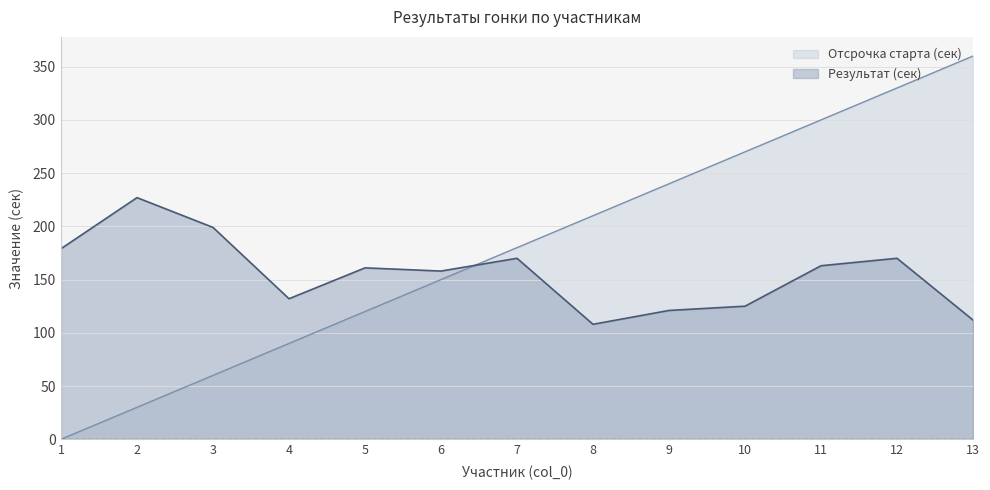

At how many categories does at least one series exceed 34?

13